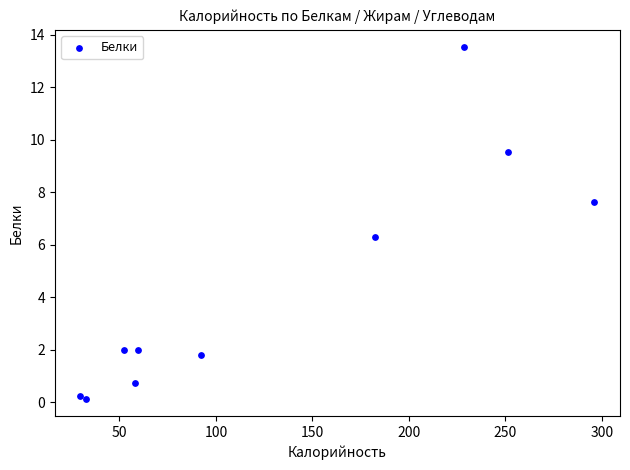

What Y value in the scatter plot is closest to 6?

6.3